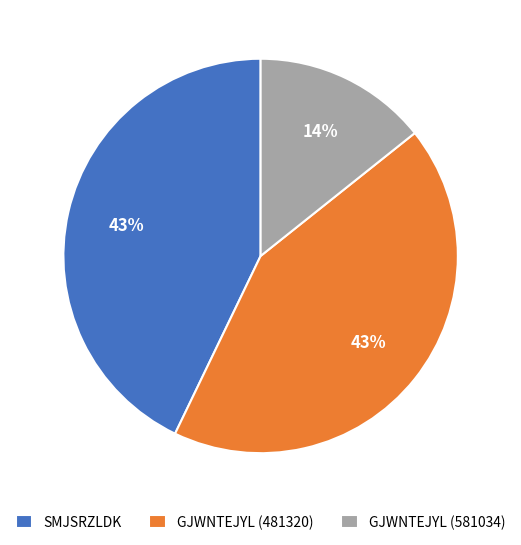

Is it true that GJWNTEJYL (581034) is 7% of the pie?

False